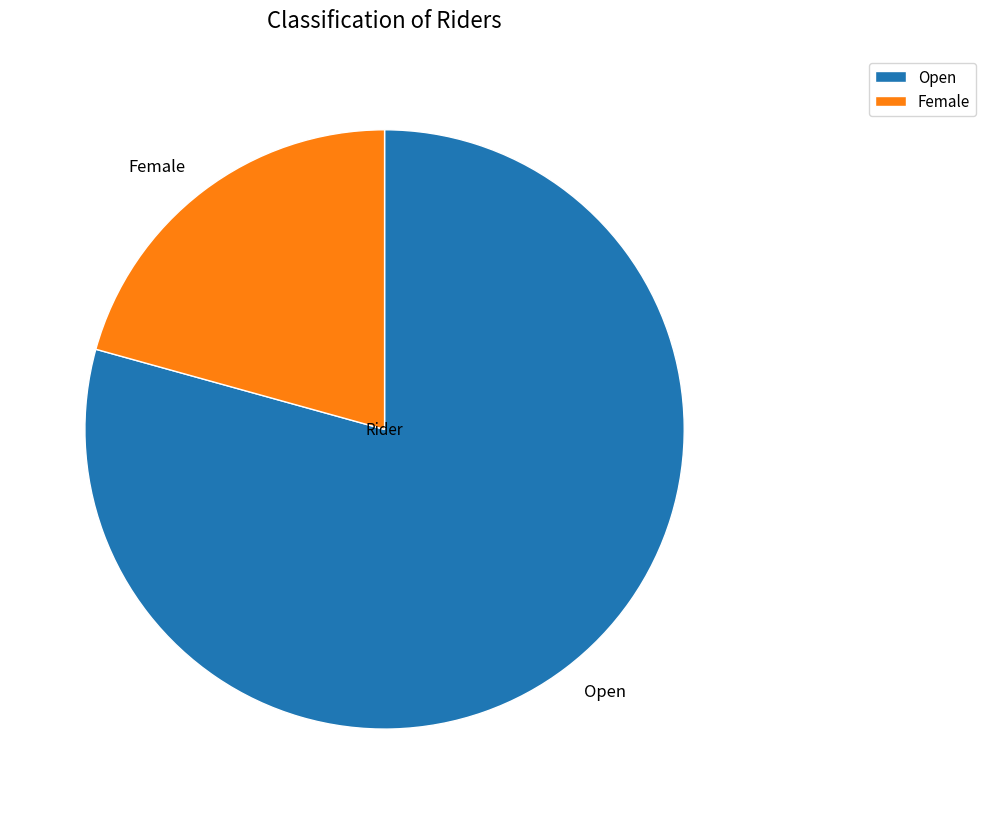

Rank the categories by value from lowest to highest.

Female, Open